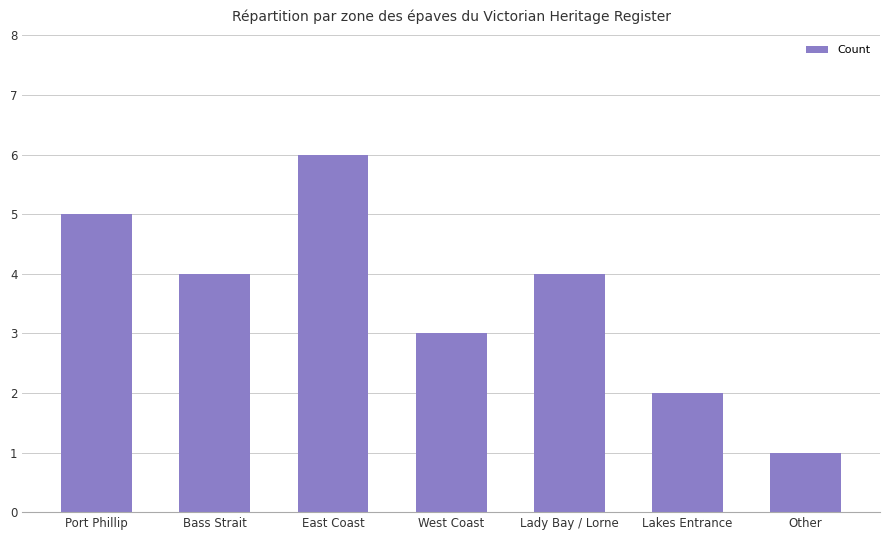

Approximately how many times larger is the value at Lakes Entrance compared to Lady Bay / Lorne?

0.5